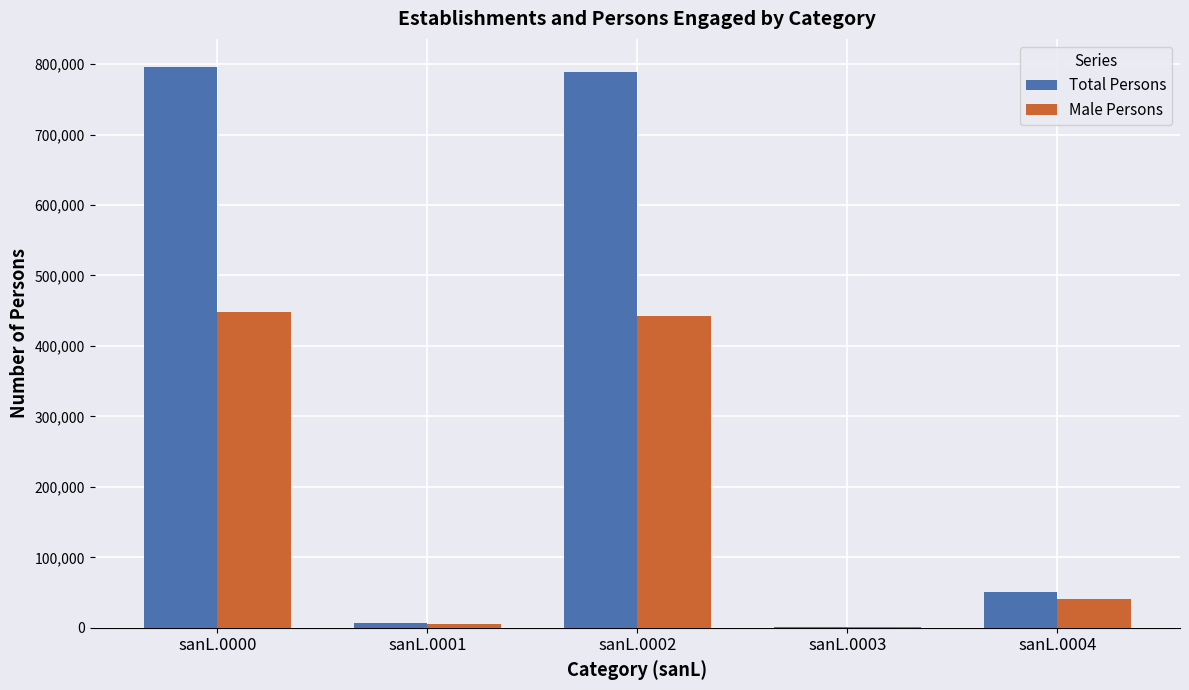

What is the highest value of the Male Persons series?

447464